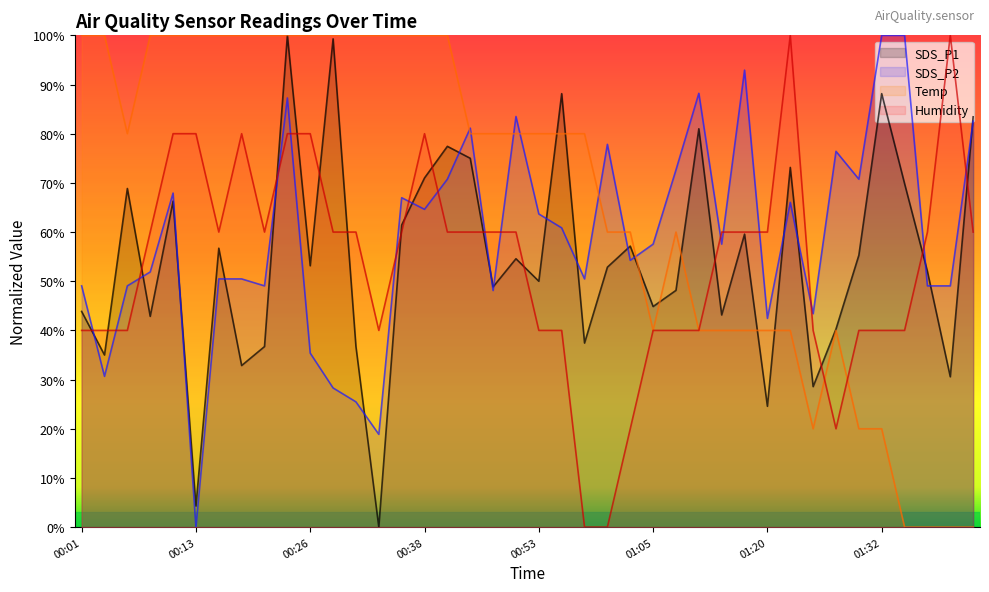

The Humidity series shows 21.1 at 01:05. True or false?

False